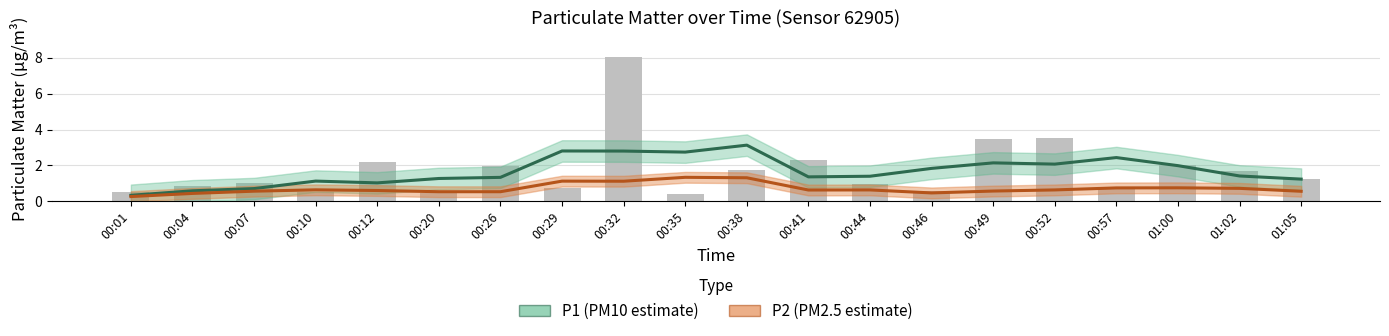

Rank the series by their average value, from highest to lowest.

P1 (PM10 estimate), P2 (PM2.5 estimate)